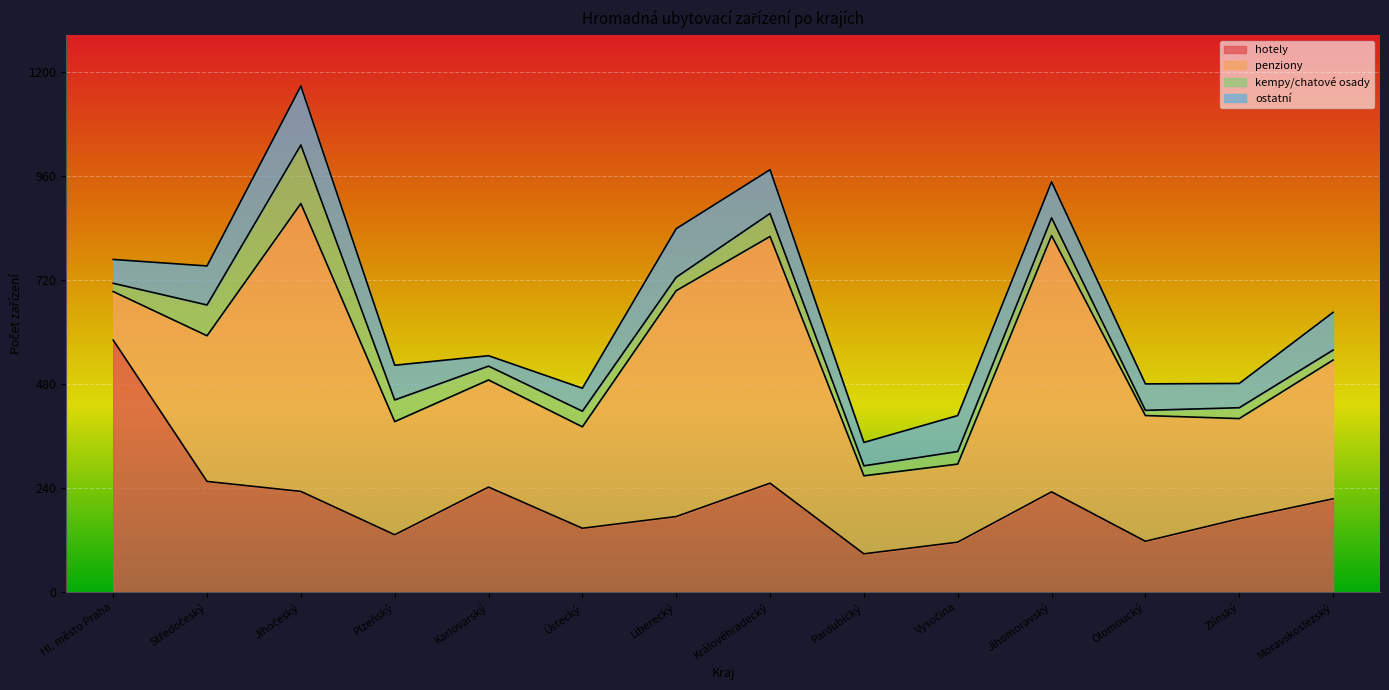

How many lines are shown in the chart?

4